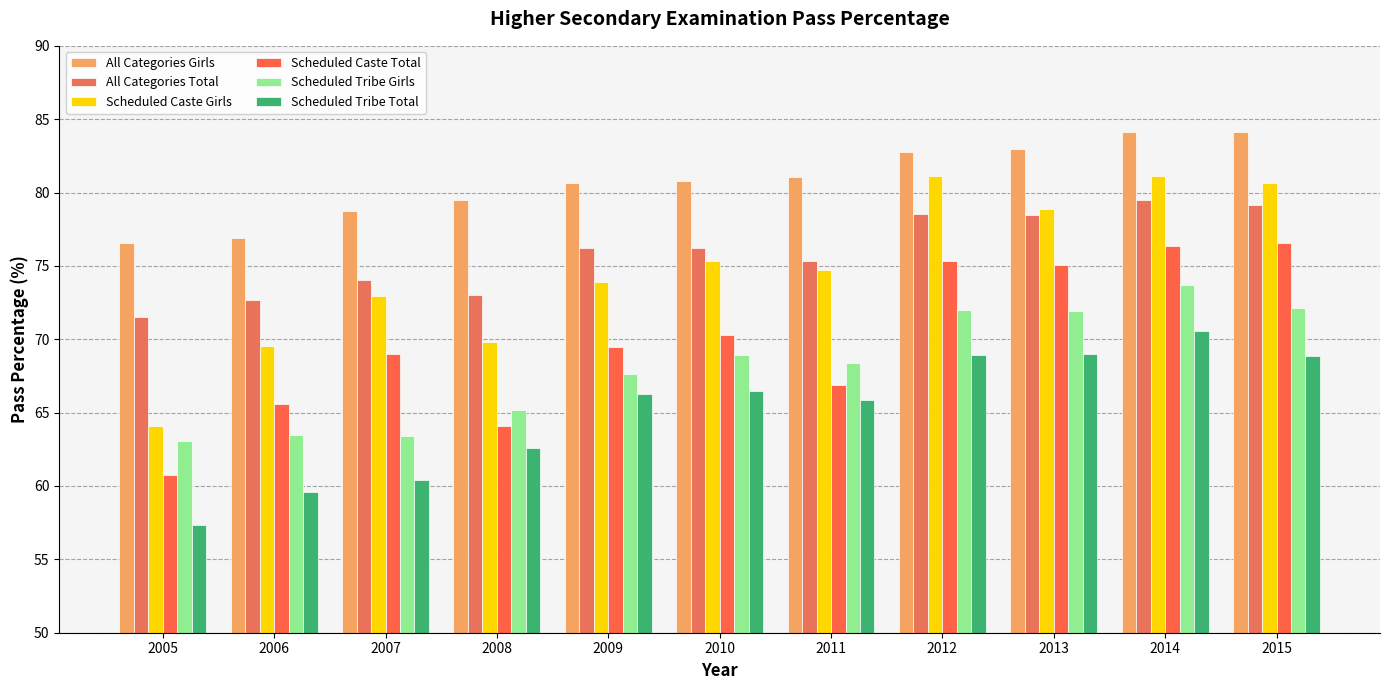

Where is All Categories Total nearest to the value 75?

2011